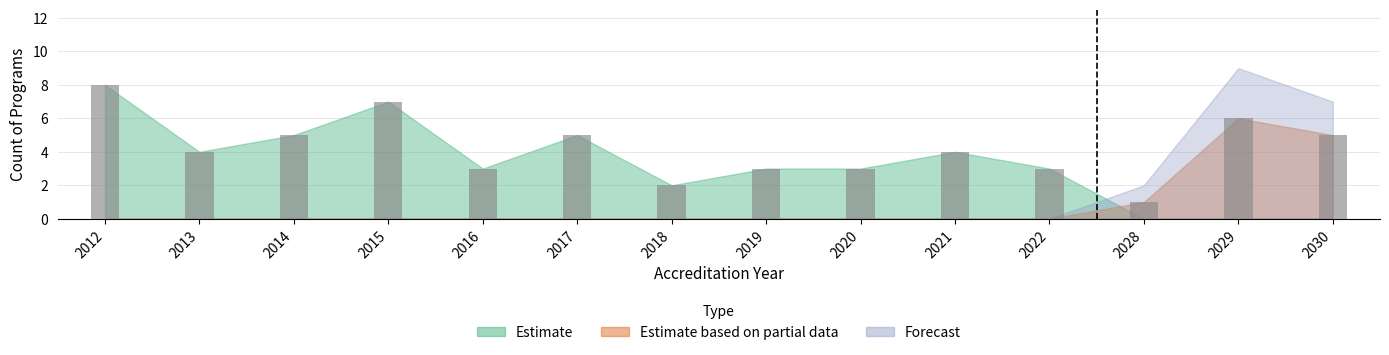

Reading right to left, list all the values displayed in this chart.

5	6	1	3	4	3	3	2	5	3	7	5	4	8